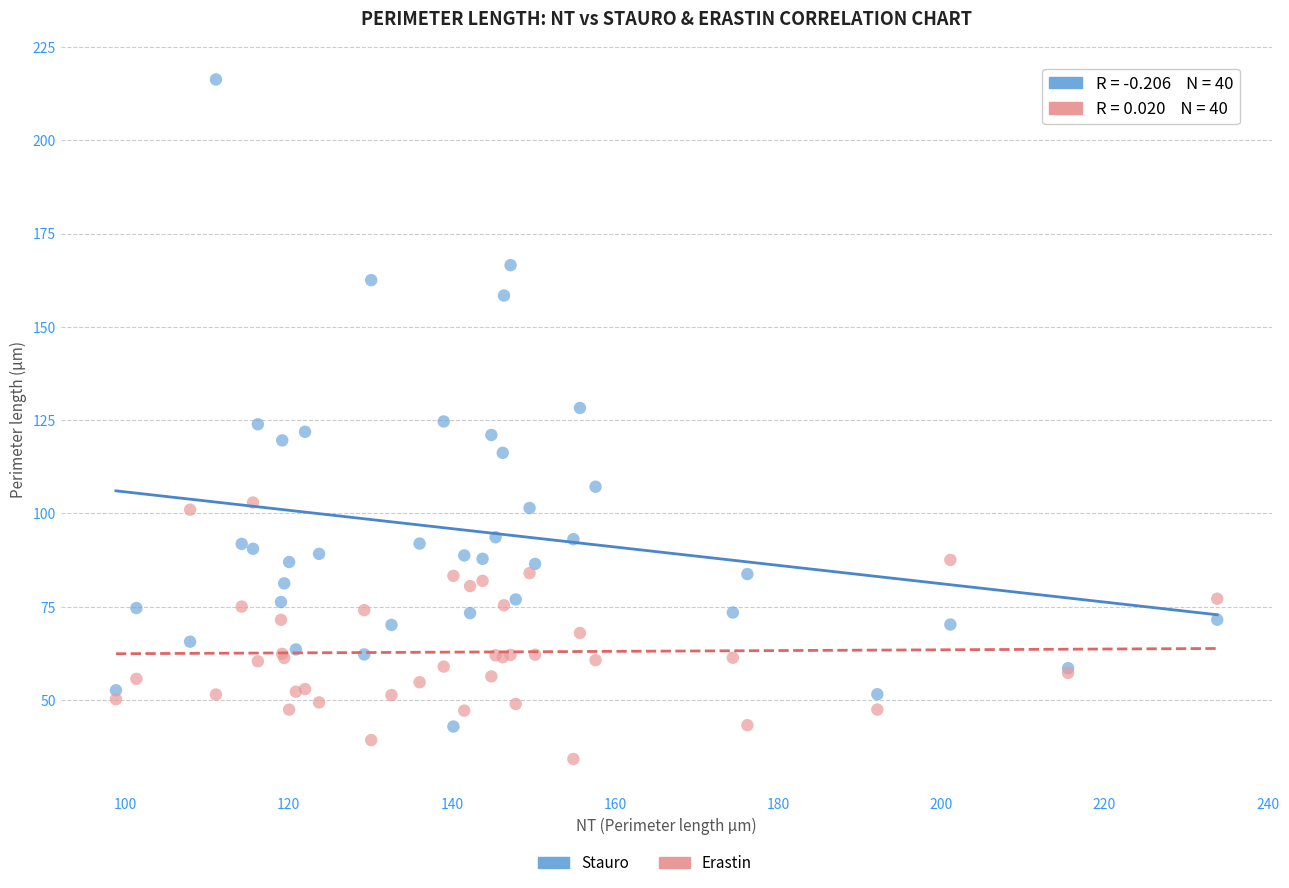

Which series contains the highest Y value?

Stauro